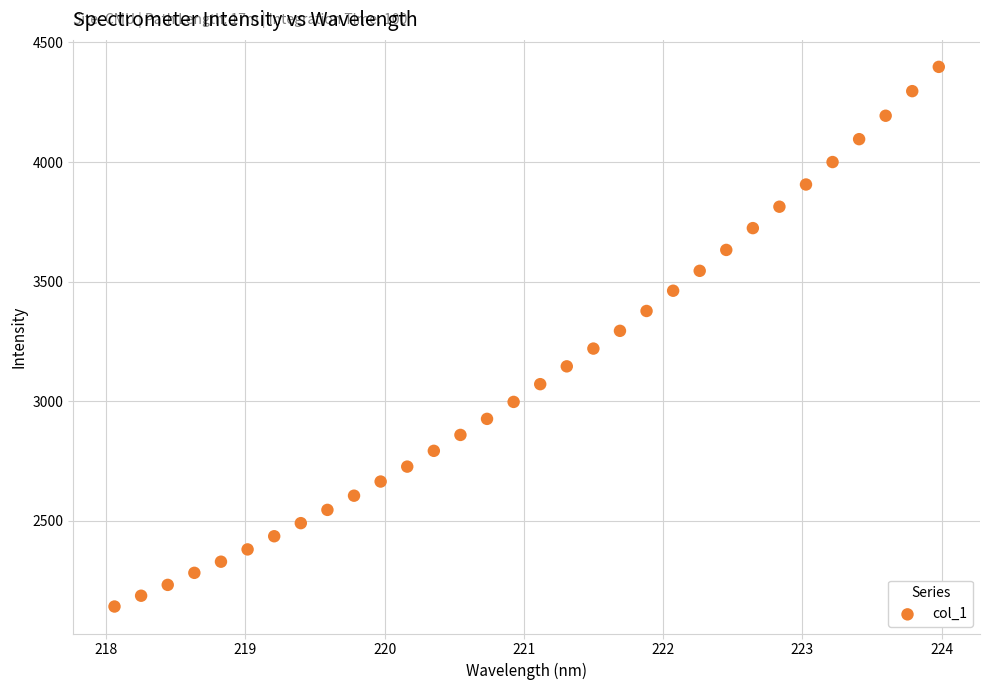

What is the range of X values (max minus min)?

5.9